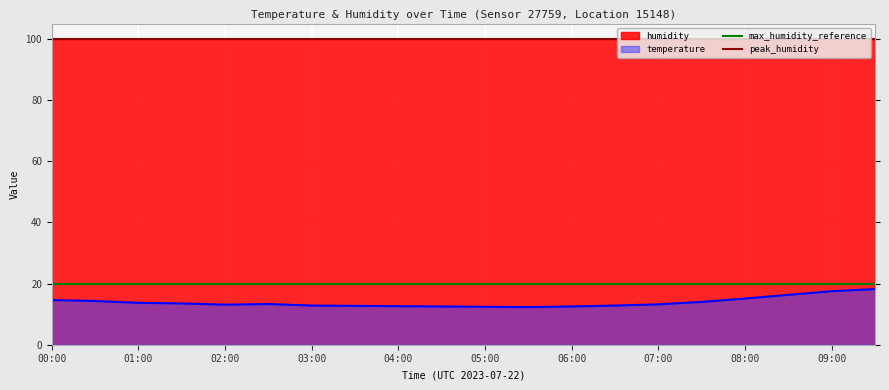

True or false: max_humidity_reference and peak_humidity intersect in this chart.

False